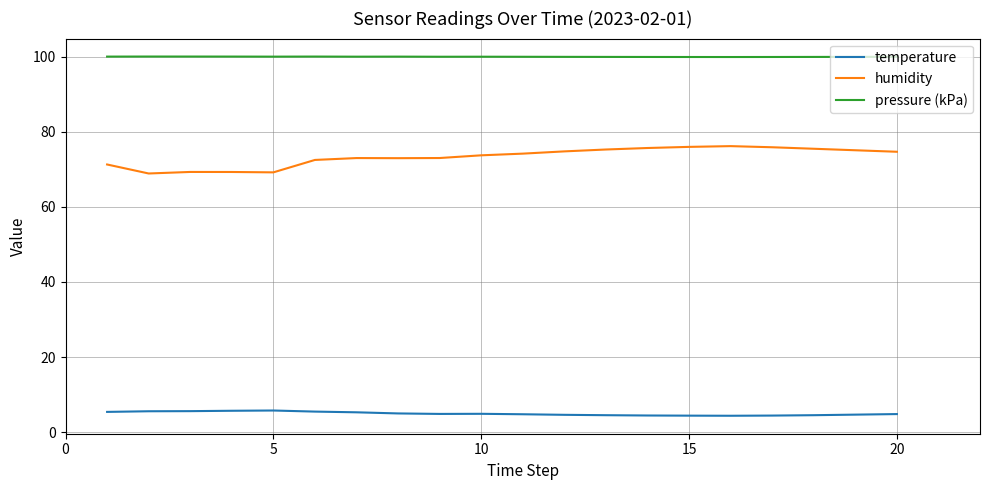

True or false: humidity and pressure (kPa) intersect in this chart.

False